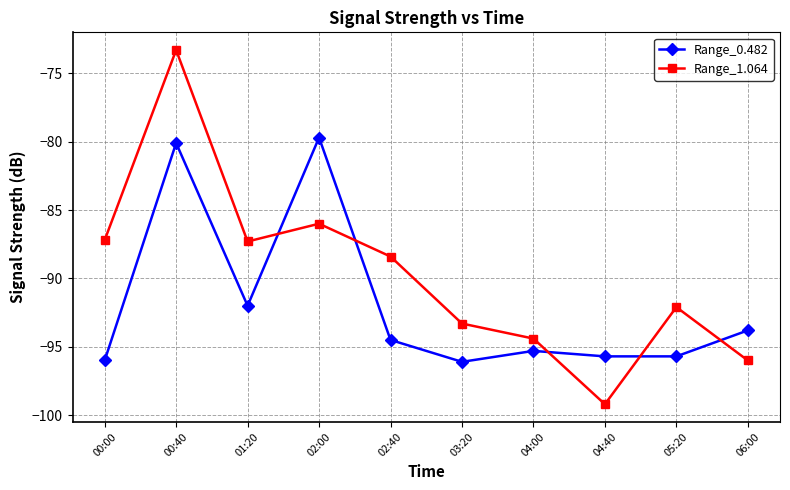

Which category has the highest value across all series?

00:40